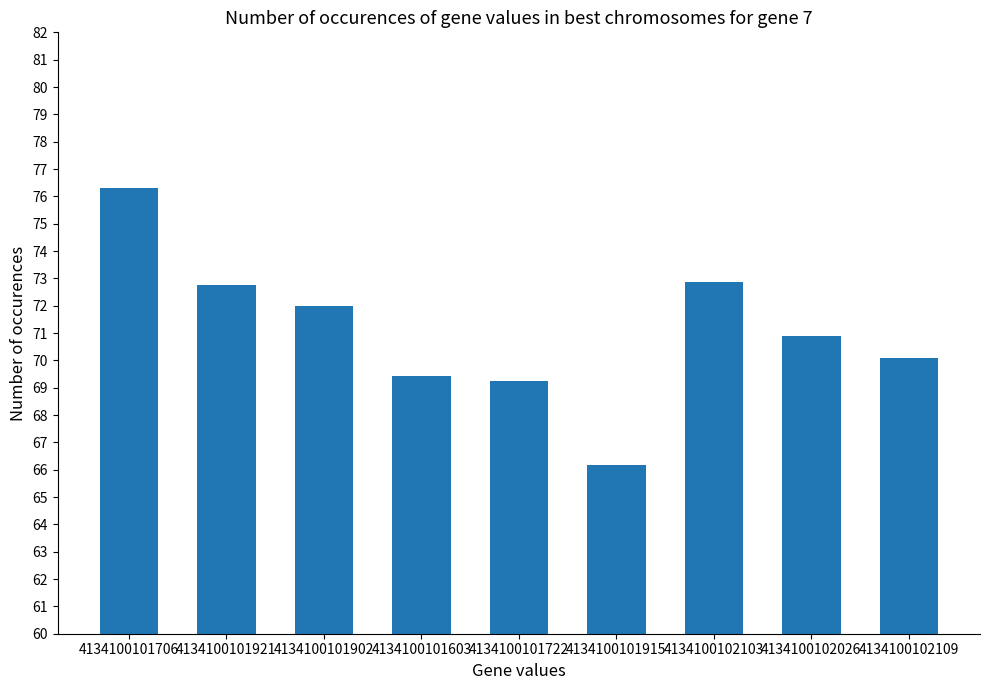

True or false: the data shows 70.9 at 4134100102026.

True